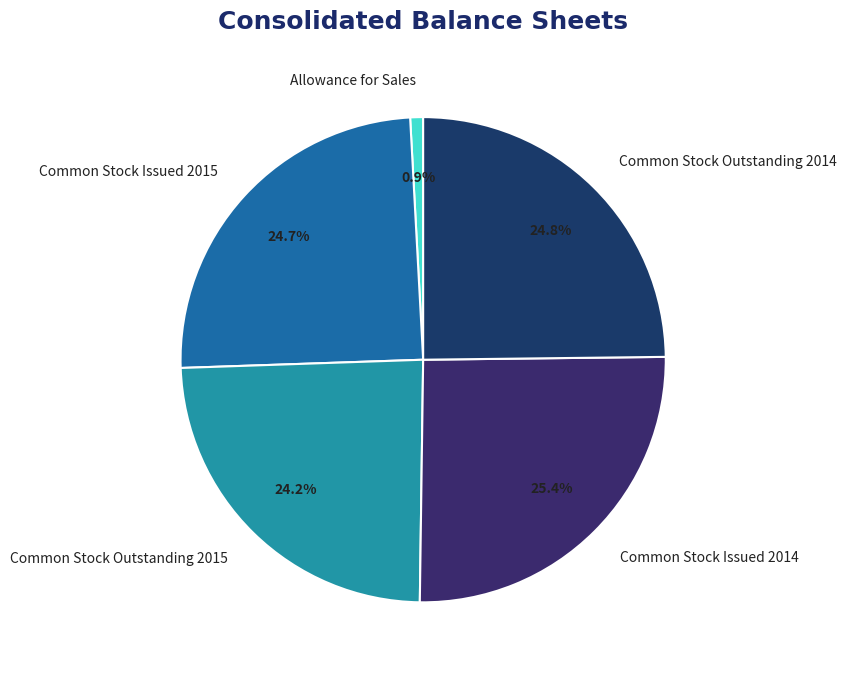

Between Common Stock Issued 2015 and Allowance for Sales, which is larger?

Common Stock Issued 2015